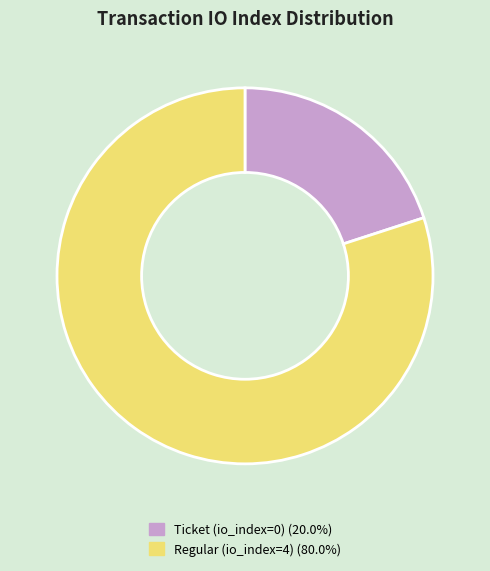

Do Ticket and Regular together represent more than half of the pie?

Yes